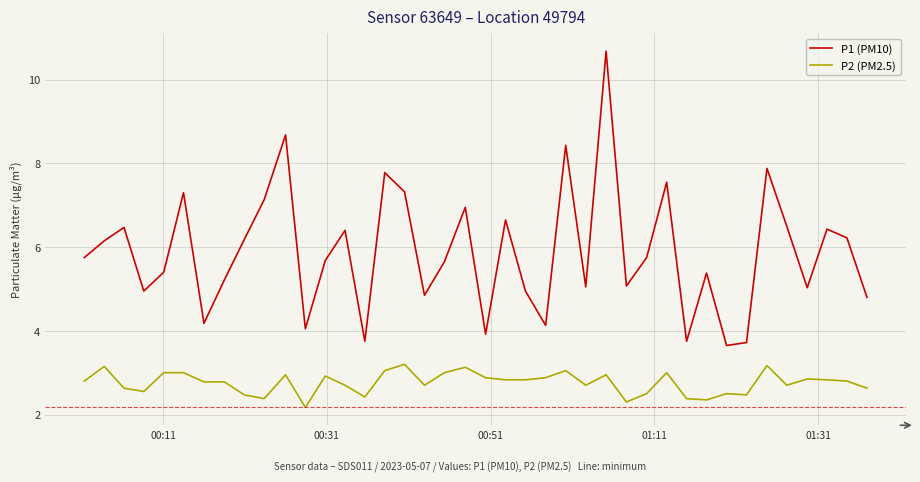

True or false: P1 (PM10) and P2 (PM2.5) cross at least once.

False